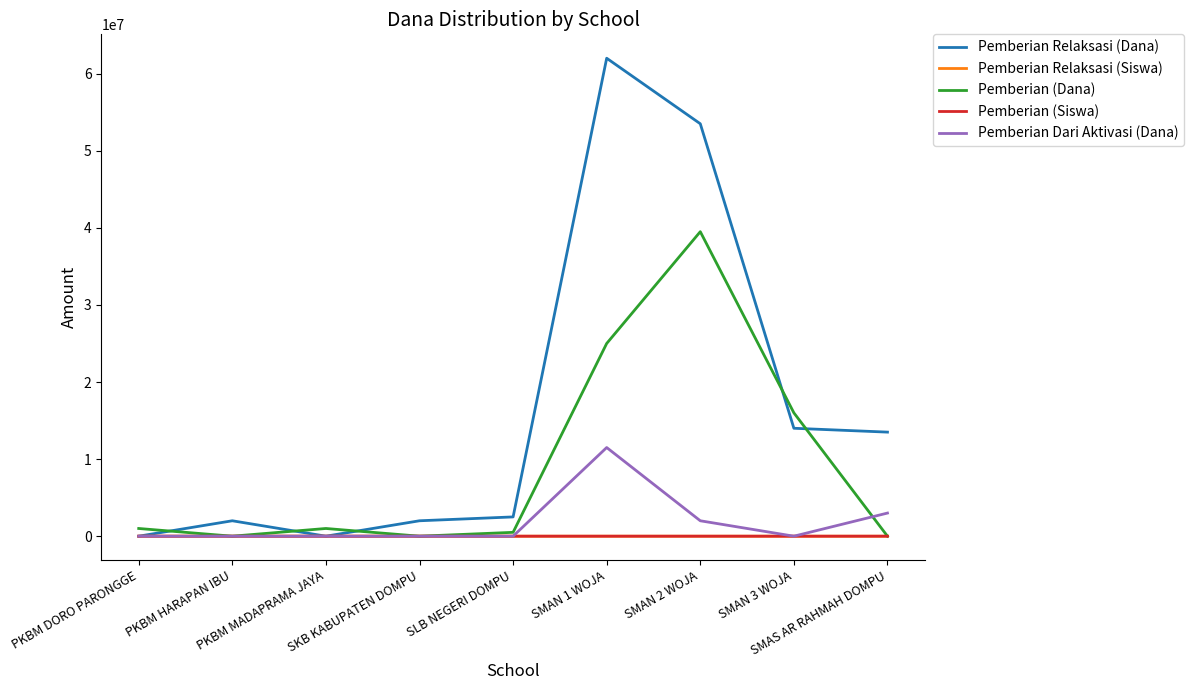

What position from the right is PKBM HARAPAN IBU?

8